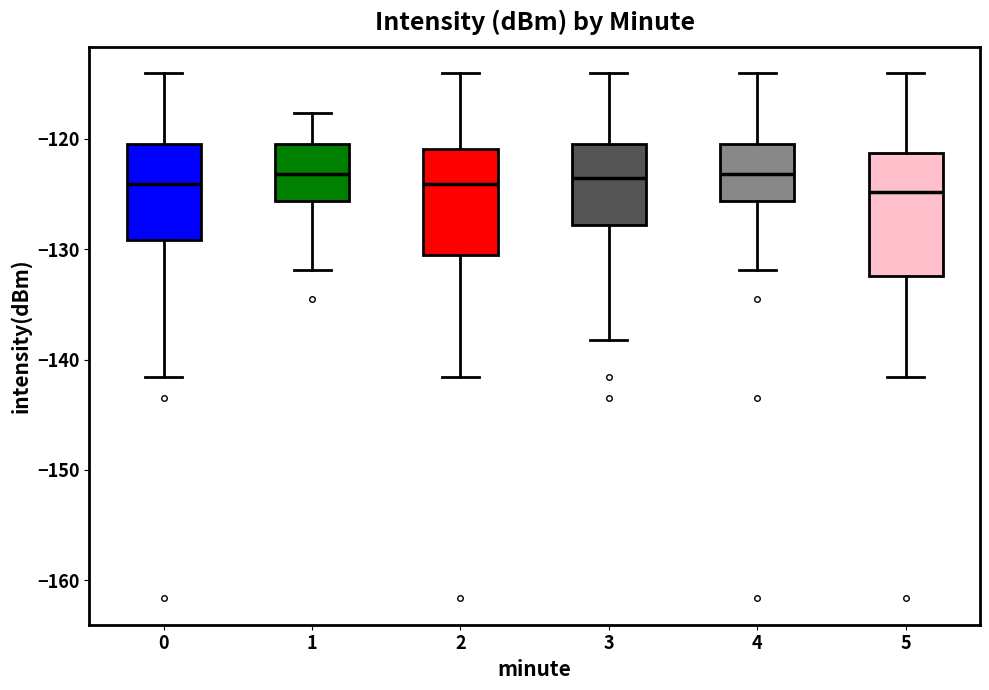

Where does the median line of the box at x = 4 sit on the y-axis? The values are not printed on the chart, so give them approximately, as read against the axis.

-123